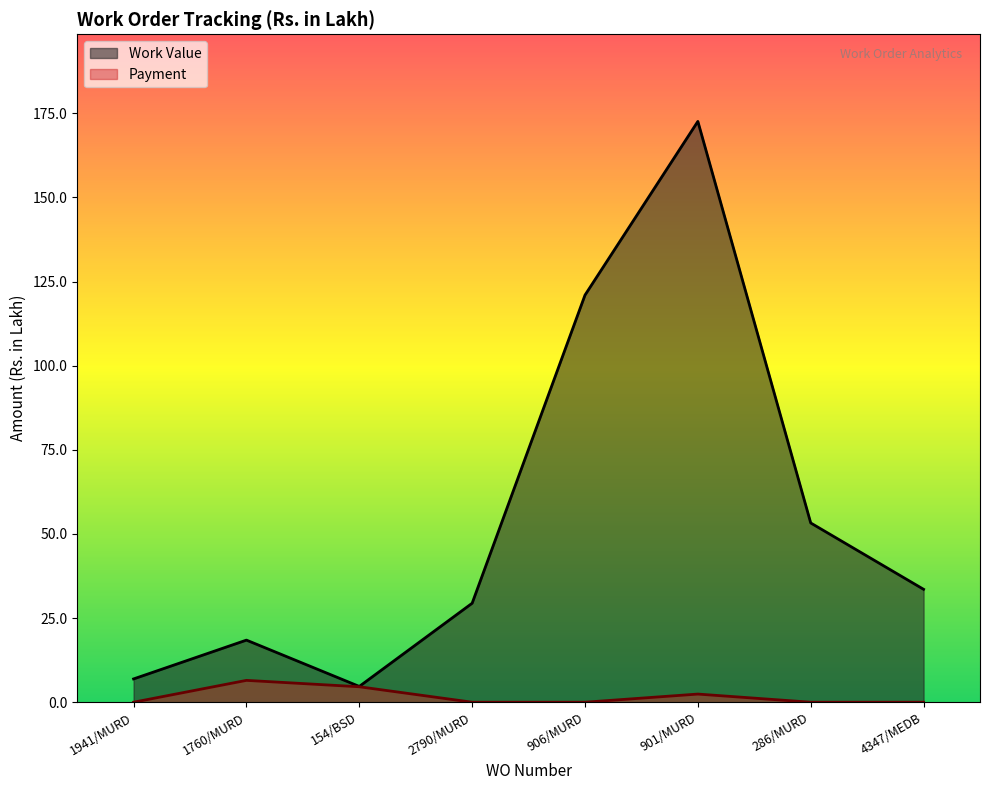

True or false: Payment and Work Value intersect in this chart.

False